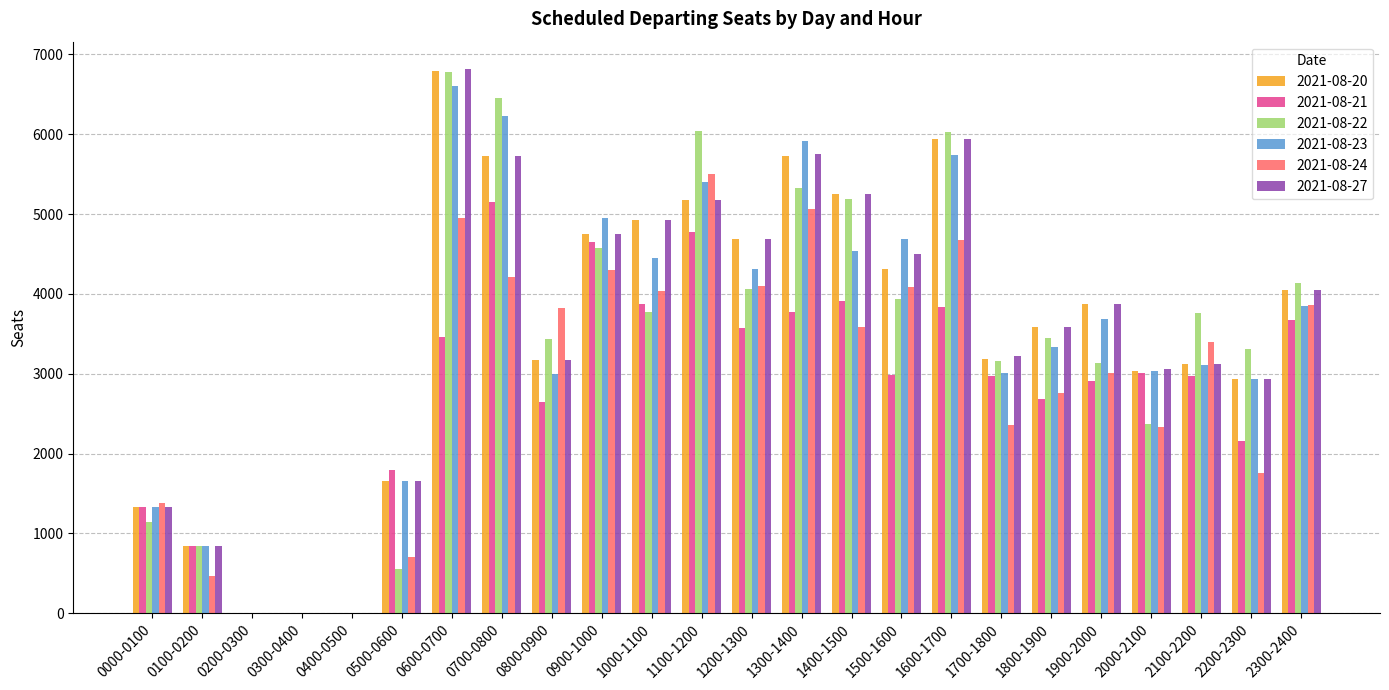

How many distinct data groups are displayed?

6